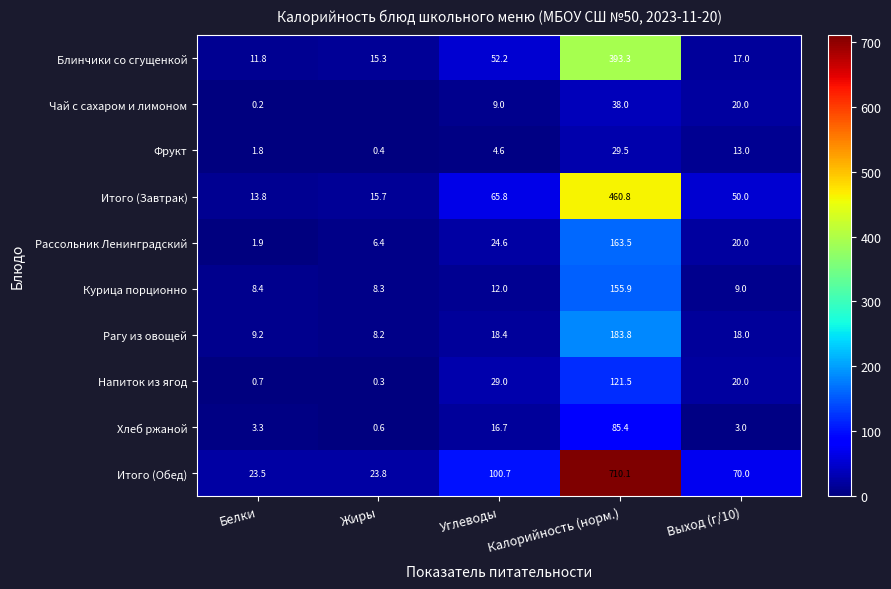

What is the difference between the maximum and minimum values in the Рагу из овощей series?

175.6